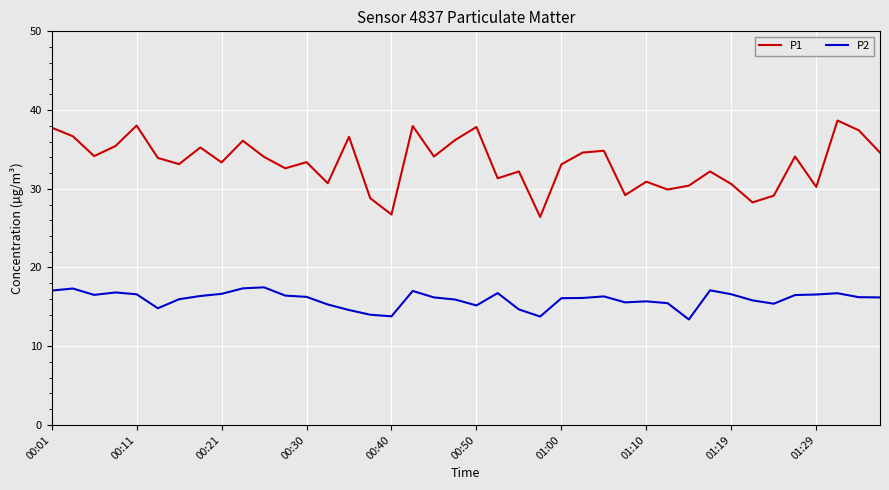

Which series has the largest total across all categories?

P1